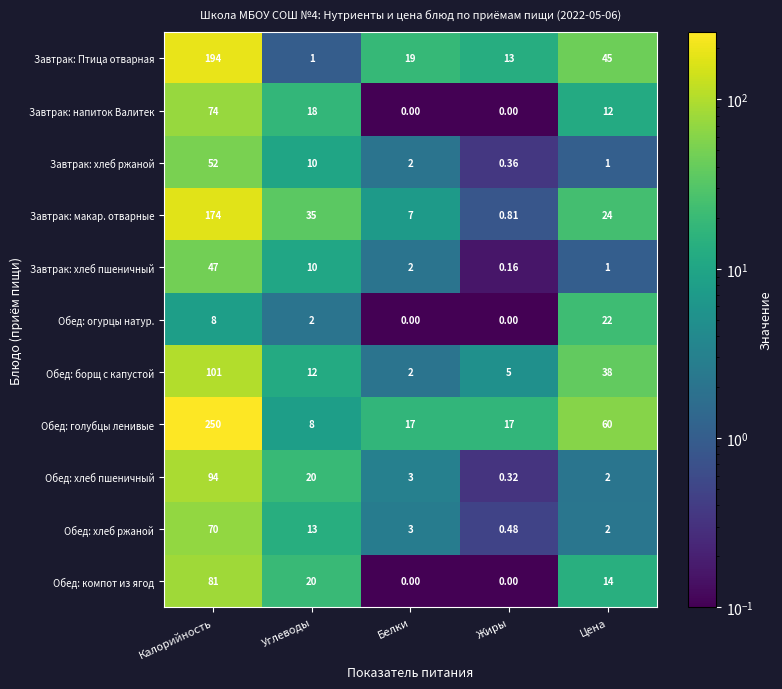

At which label does Завтрак: макар. отварные reach its peak?

Калорийность